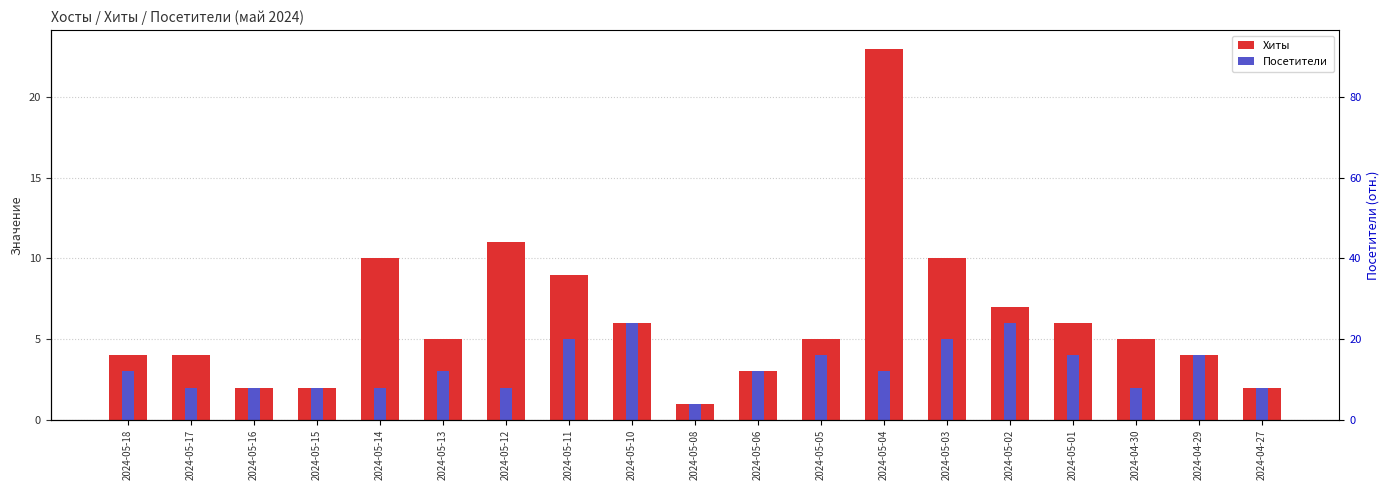

What value does the Посетители series have at 2024-05-05?

4